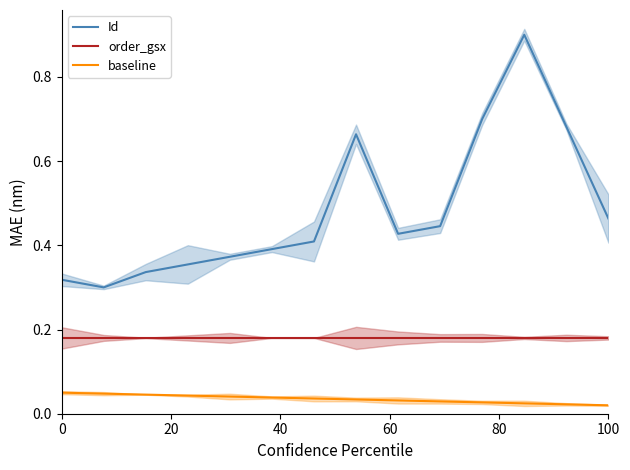

Does the chart display data point markers on the line(s)?

No